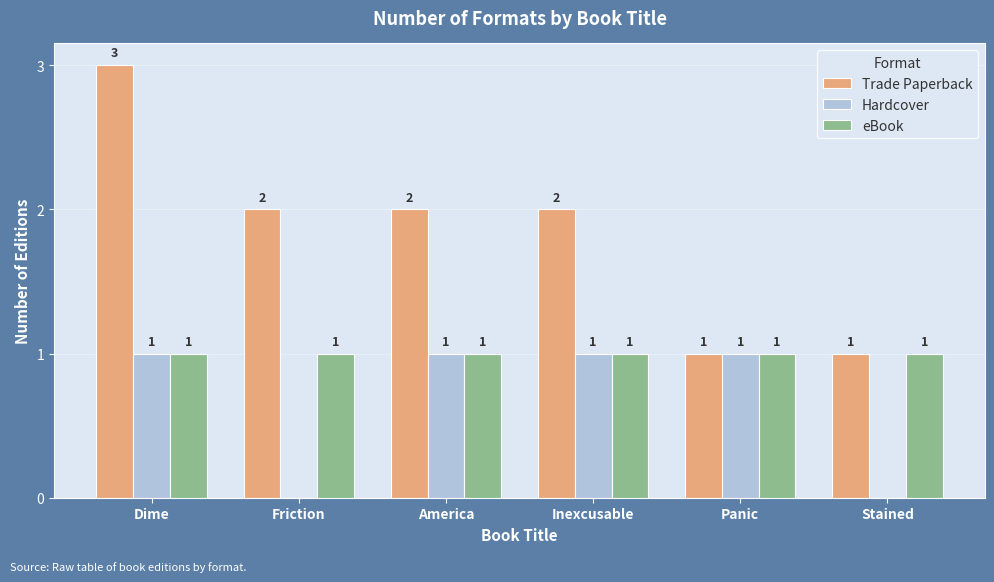

The value of eBook at America is 1. True or false?

True